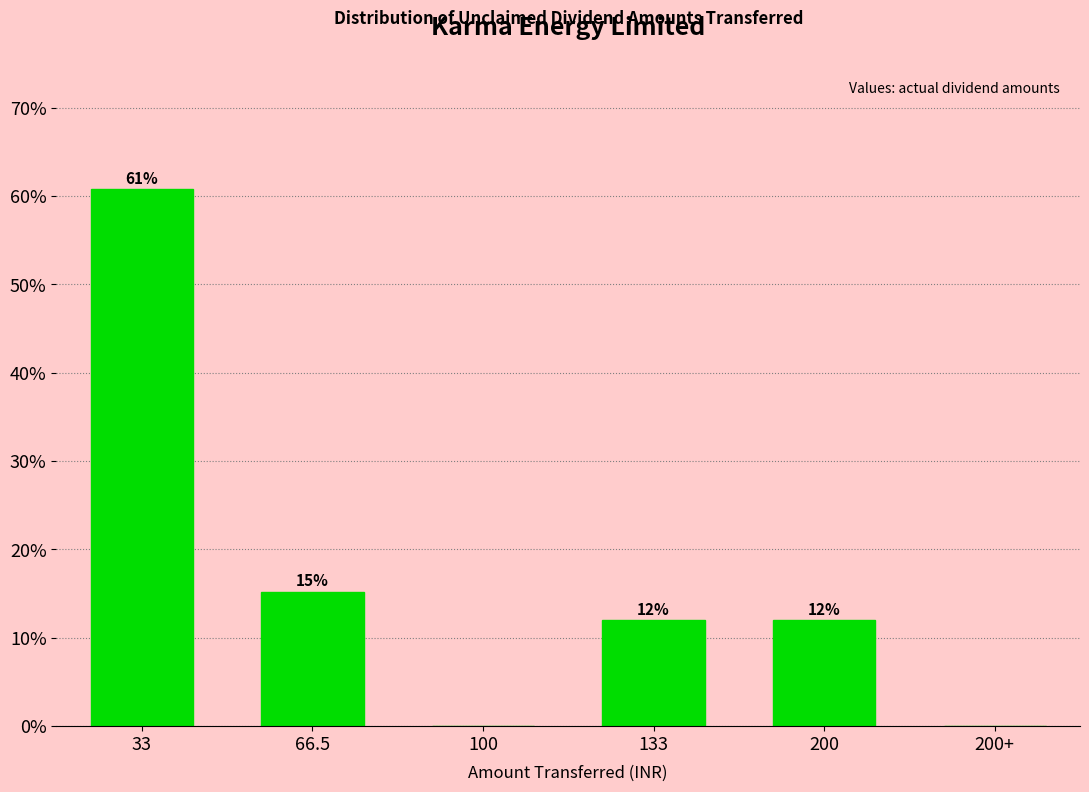

What is the sum of the values at 200+ and 133?

12.0